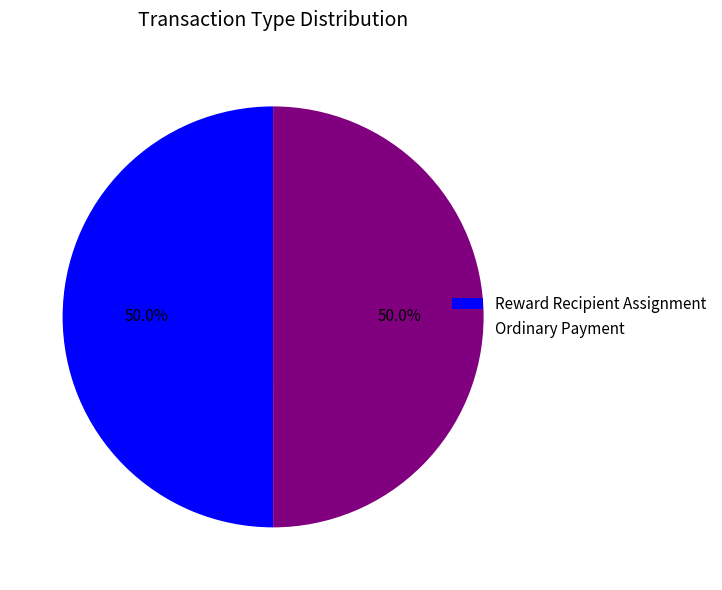

What is the ratio of the value at Reward Recipient Assignment to the value at Ordinary Payment?

1.0